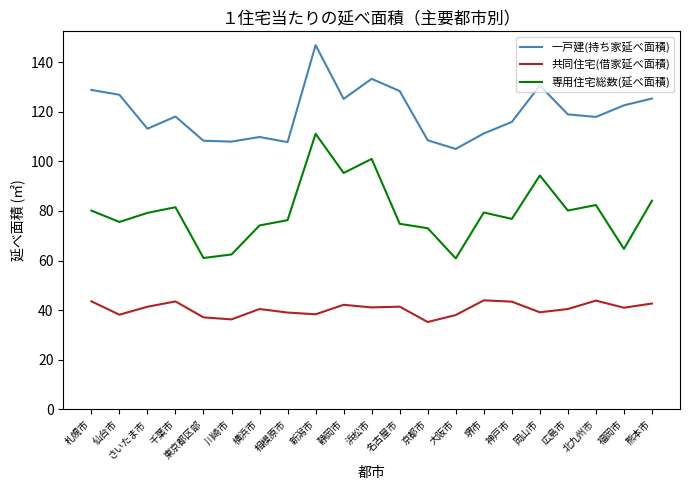

Which series has the widest spread of values?

専用住宅総数(延べ面積)